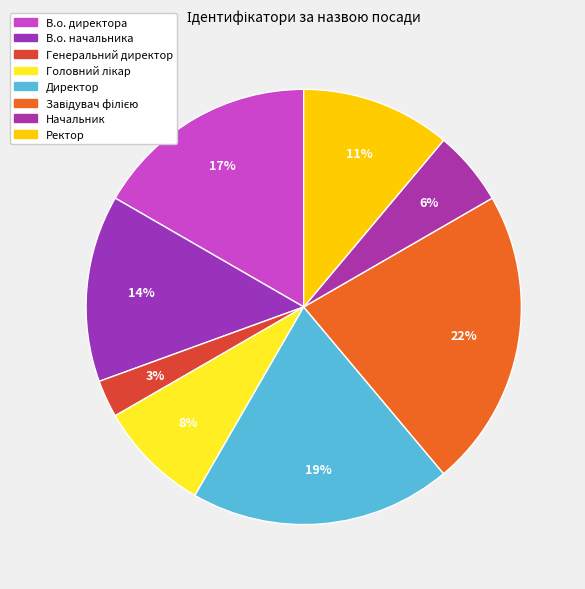

What percentage is NOT represented by В.о. директора?

83.3%